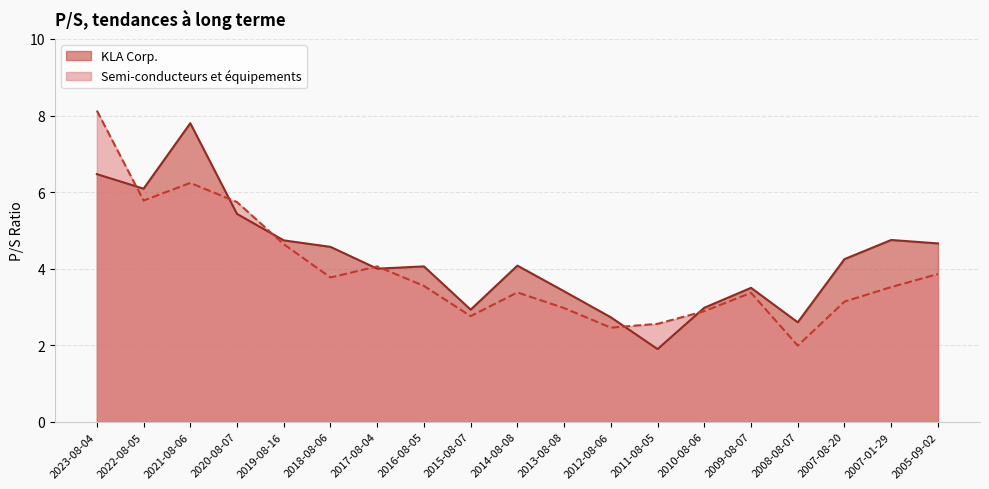

True or false: Semi-conducteurs et équipements and KLA Corp. intersect in this chart.

True